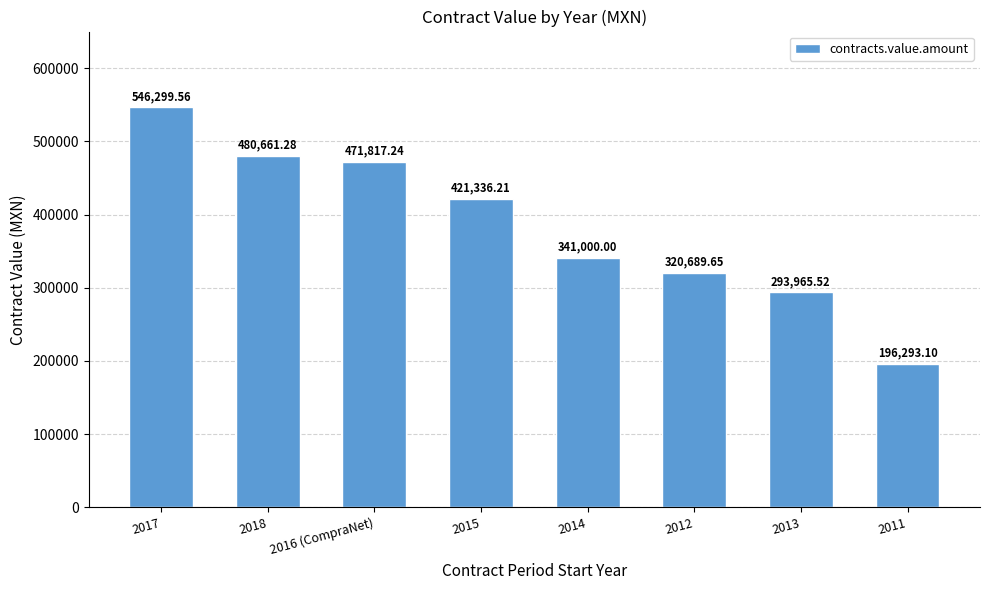

What is the label of the 5th bar from the right?

2015